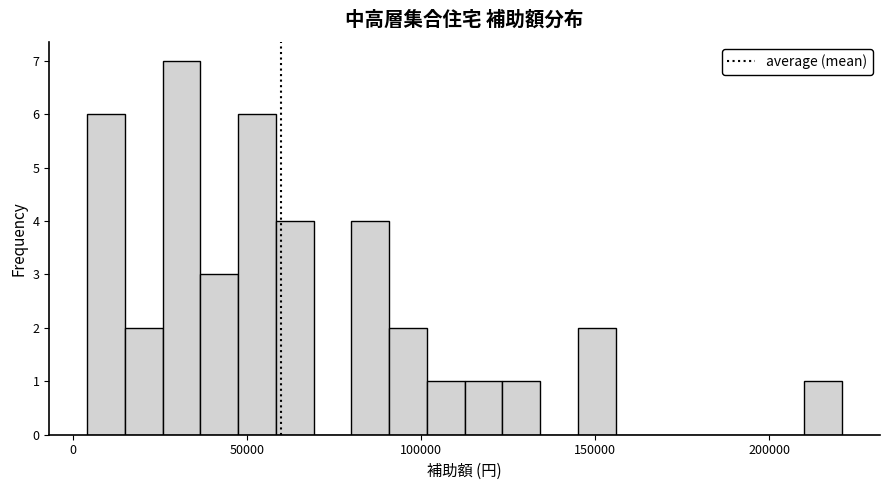

Around what value on the x-axis is the tallest bar? Give the approximate position of its centre, as read against the axis.

30000